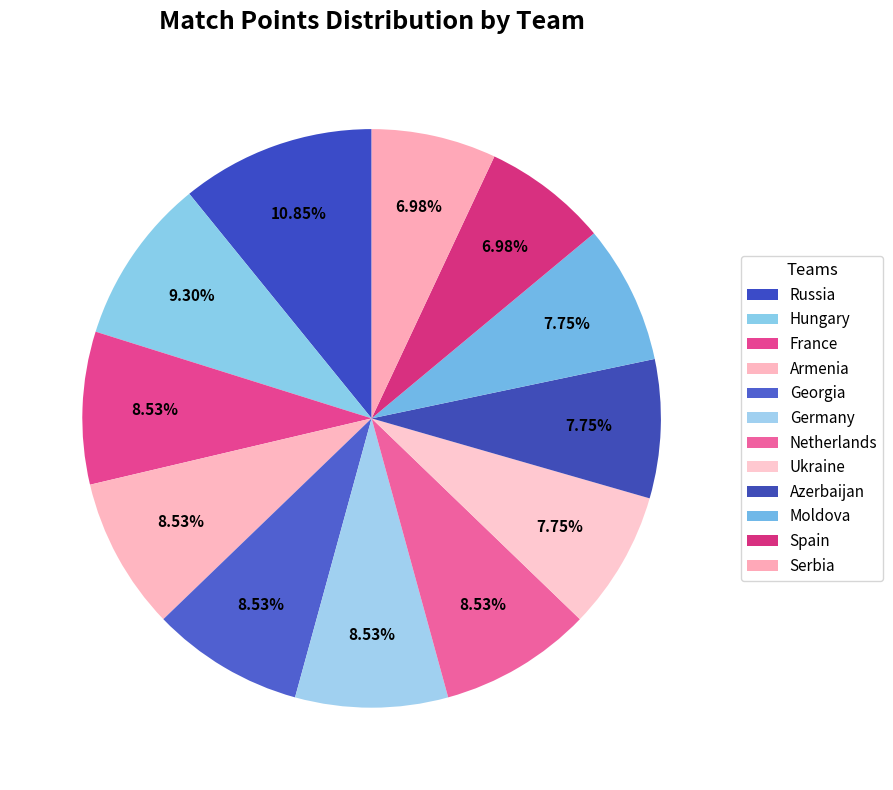

Count the number of slices in the pie.

12